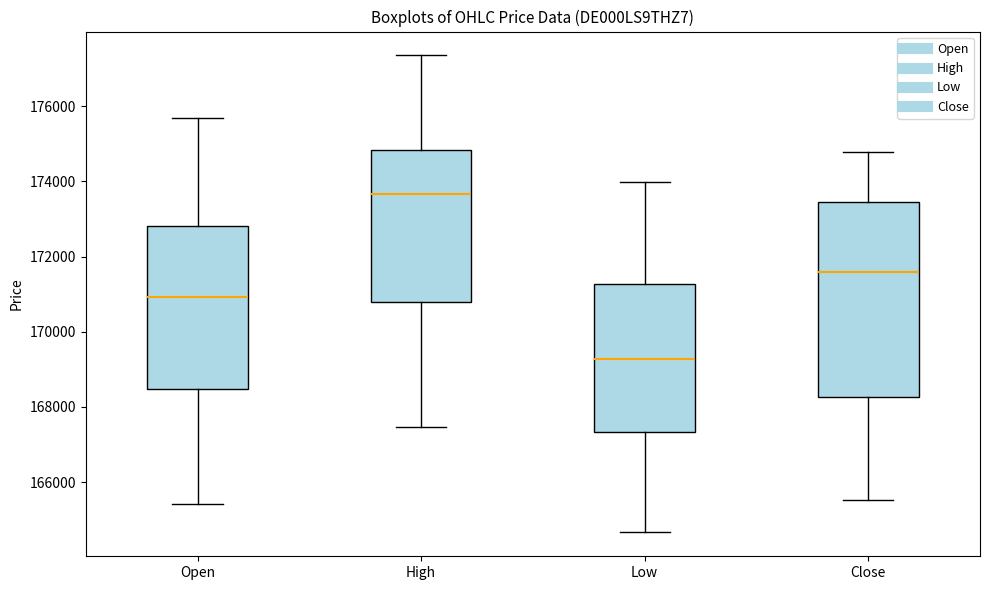

Reading left to right, read every box against the y-axis: the position of its median line, the range the box covers, and the ends of its whiskers. The values are not printed on the chart, so give them approximately, as read against the axis.

Open: median 171000, box 168400 to 172800, whiskers 165400 to 175600
High: median 173600, box 170800 to 174800, whiskers 167400 to 177400
Low: median 169200, box 167400 to 171200, whiskers 164600 to 174000
Close: median 171600, box 168200 to 173400, whiskers 165600 to 174800